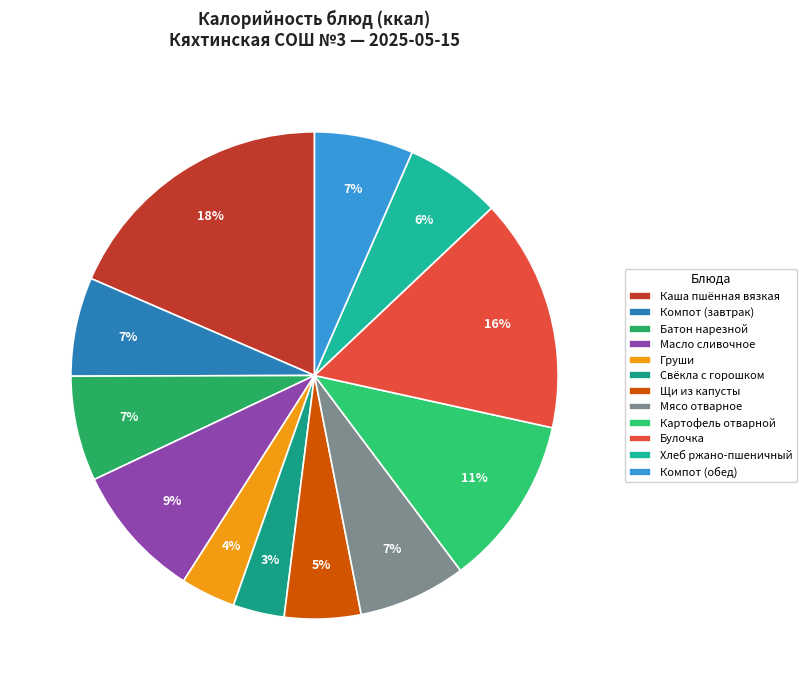

How many slices are in this pie chart?

12